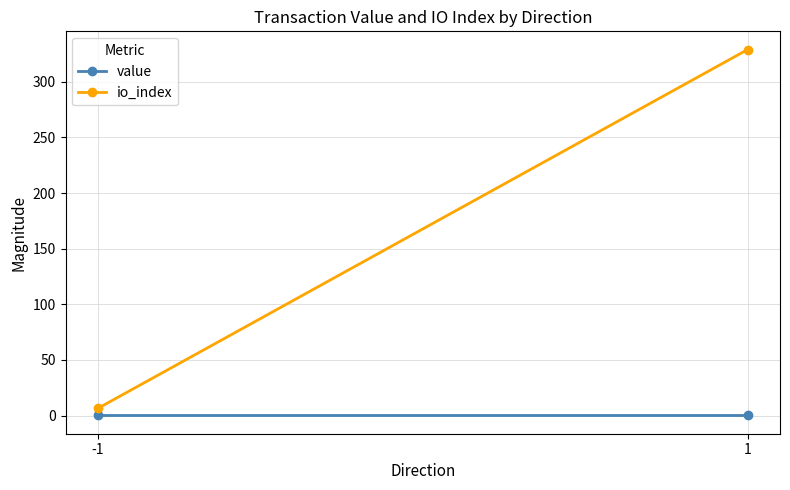

At how many categories does at least one series exceed 91?

1